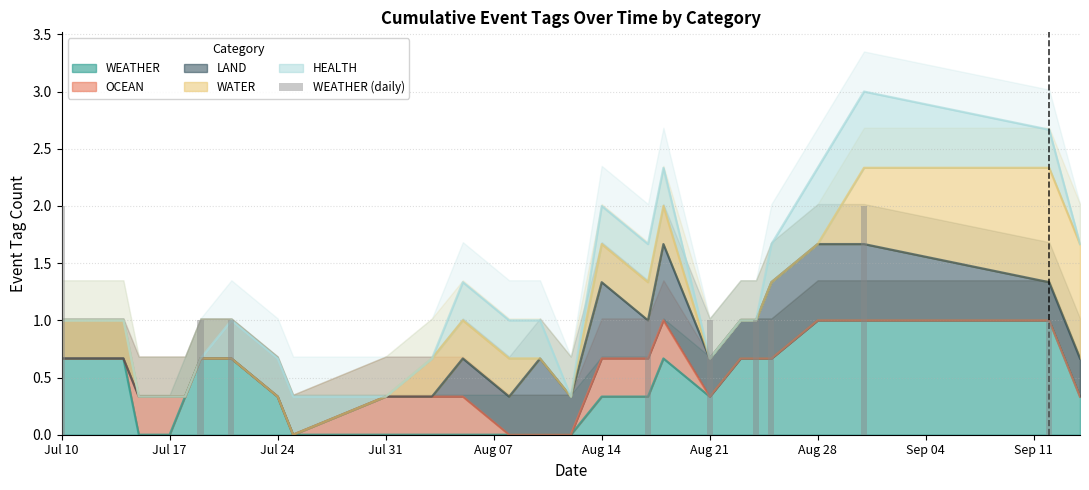

Count the number of values greater than 0.

9